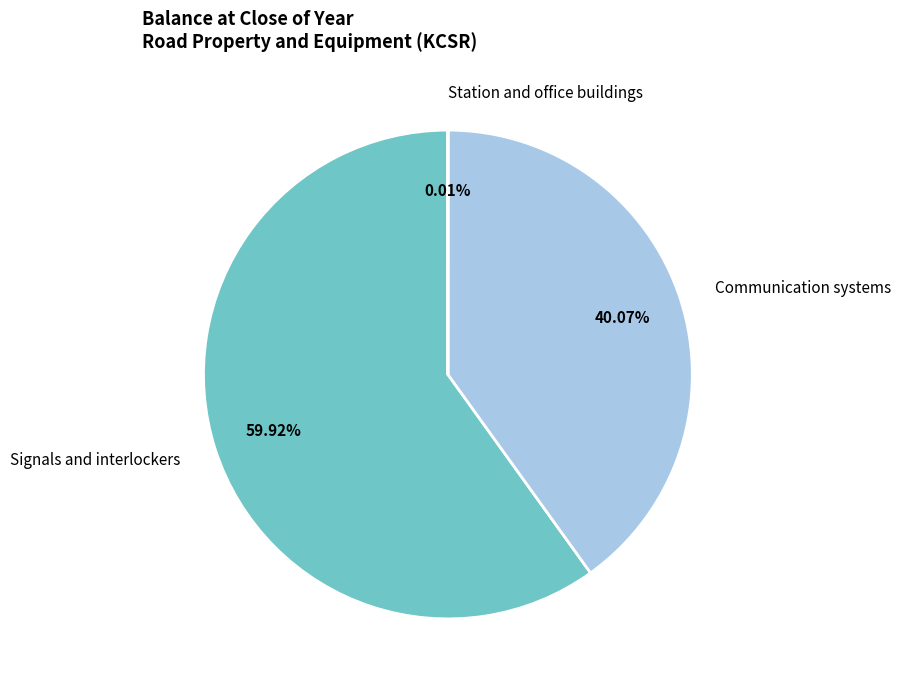

Is there a majority slice in this chart?

Yes